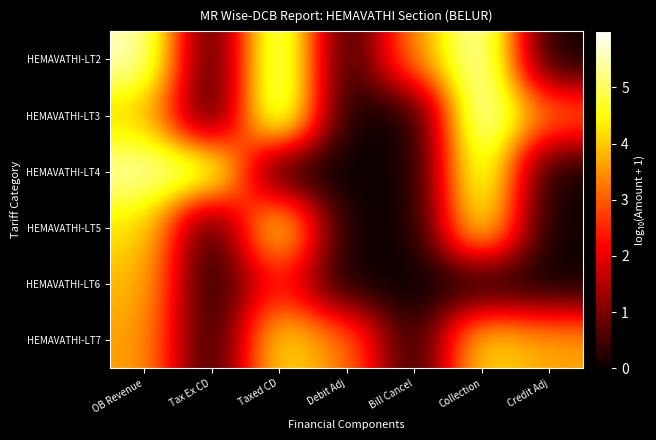

What is the maximum value shown in the chart?

6.0